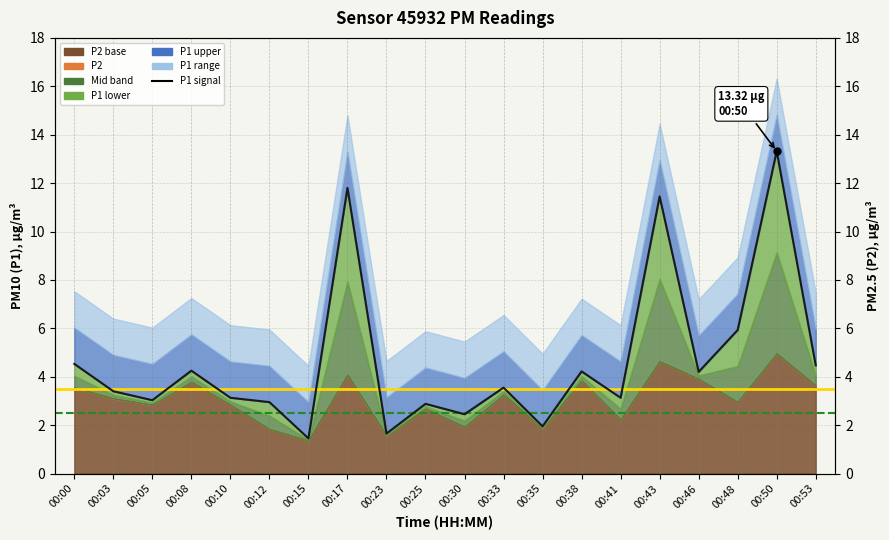

Is it true that the value at 00:05 is 3.0?

True